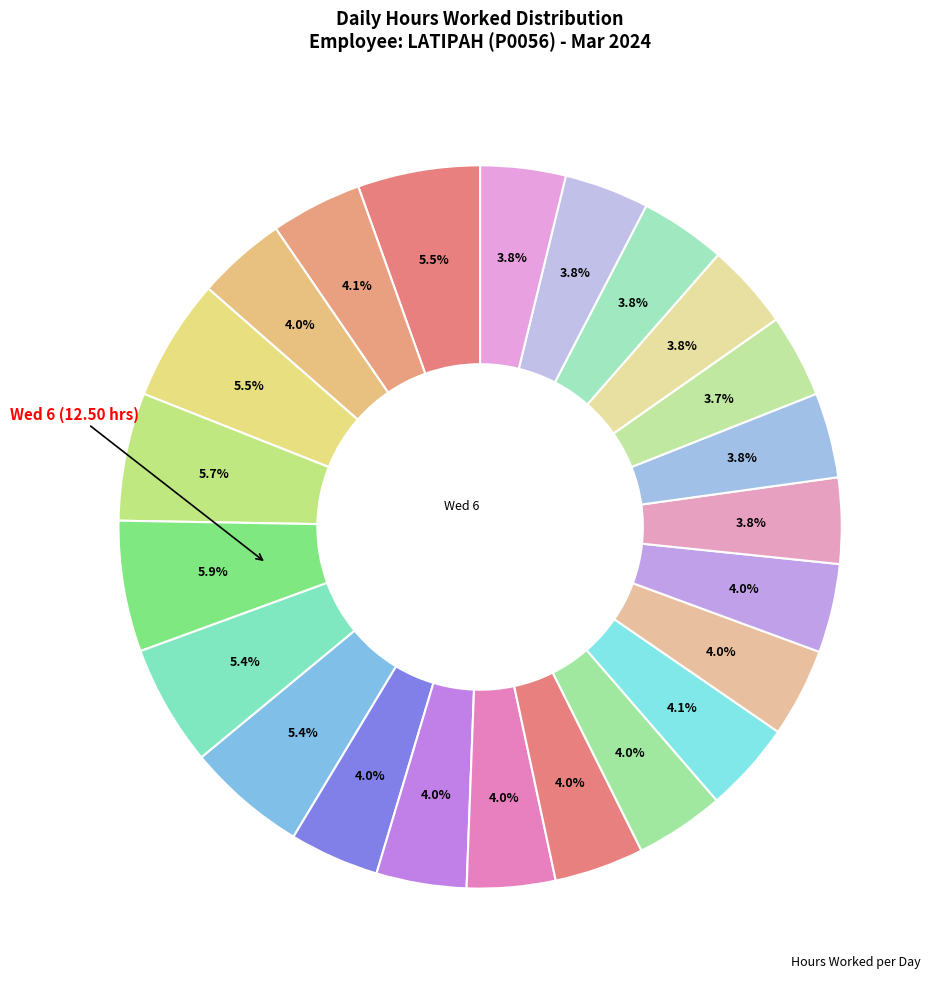

How many slices are in this pie chart?

23